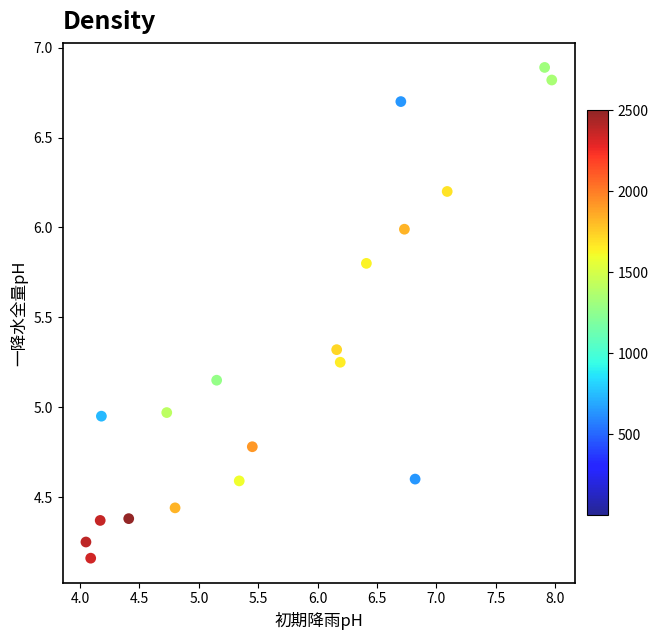

What is the range of Y values (max minus min)?

2.7